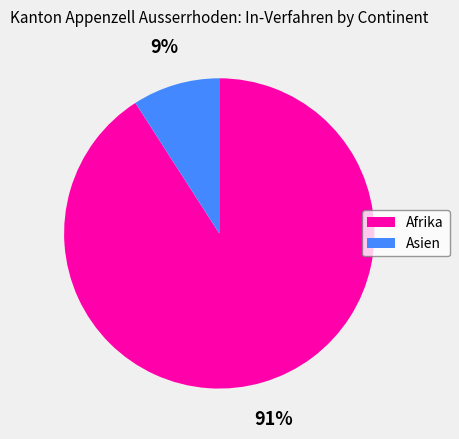

To the nearest percent, what is the difference between the largest and smallest slice percentages?

82%